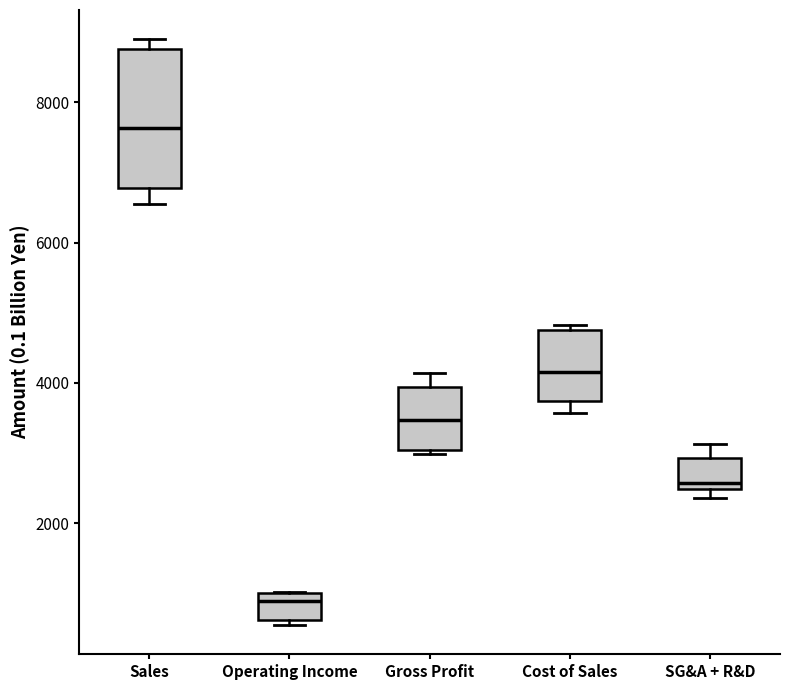

Which box has the highest median line?

Sales